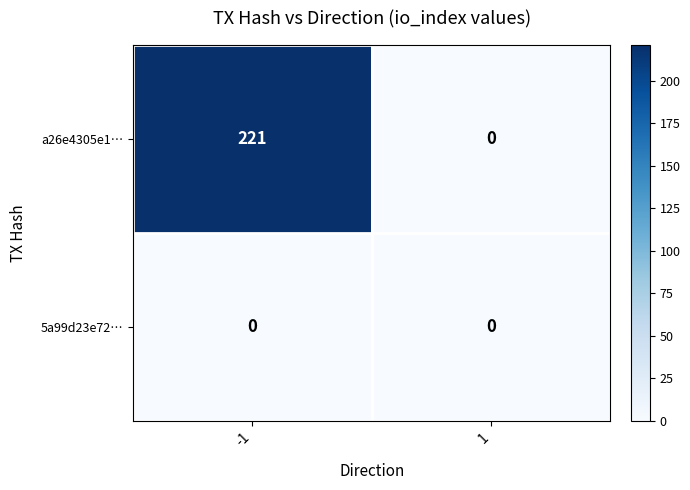

Reading left to right, list all the values displayed in this chart.

a26e4305e1…: 221	0
5a99d23e72…: 0	0